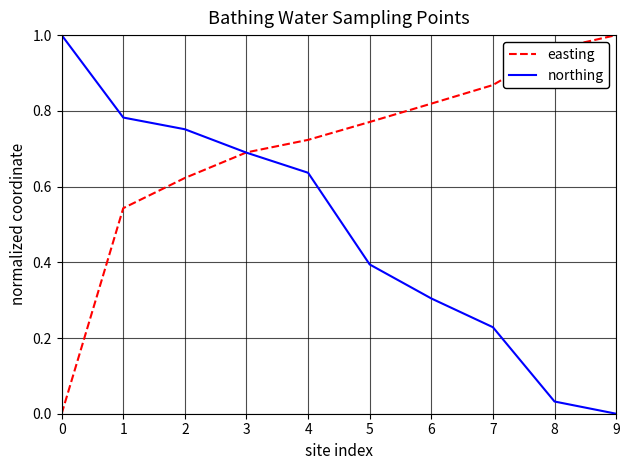

At which label does easting reach its peak?

9